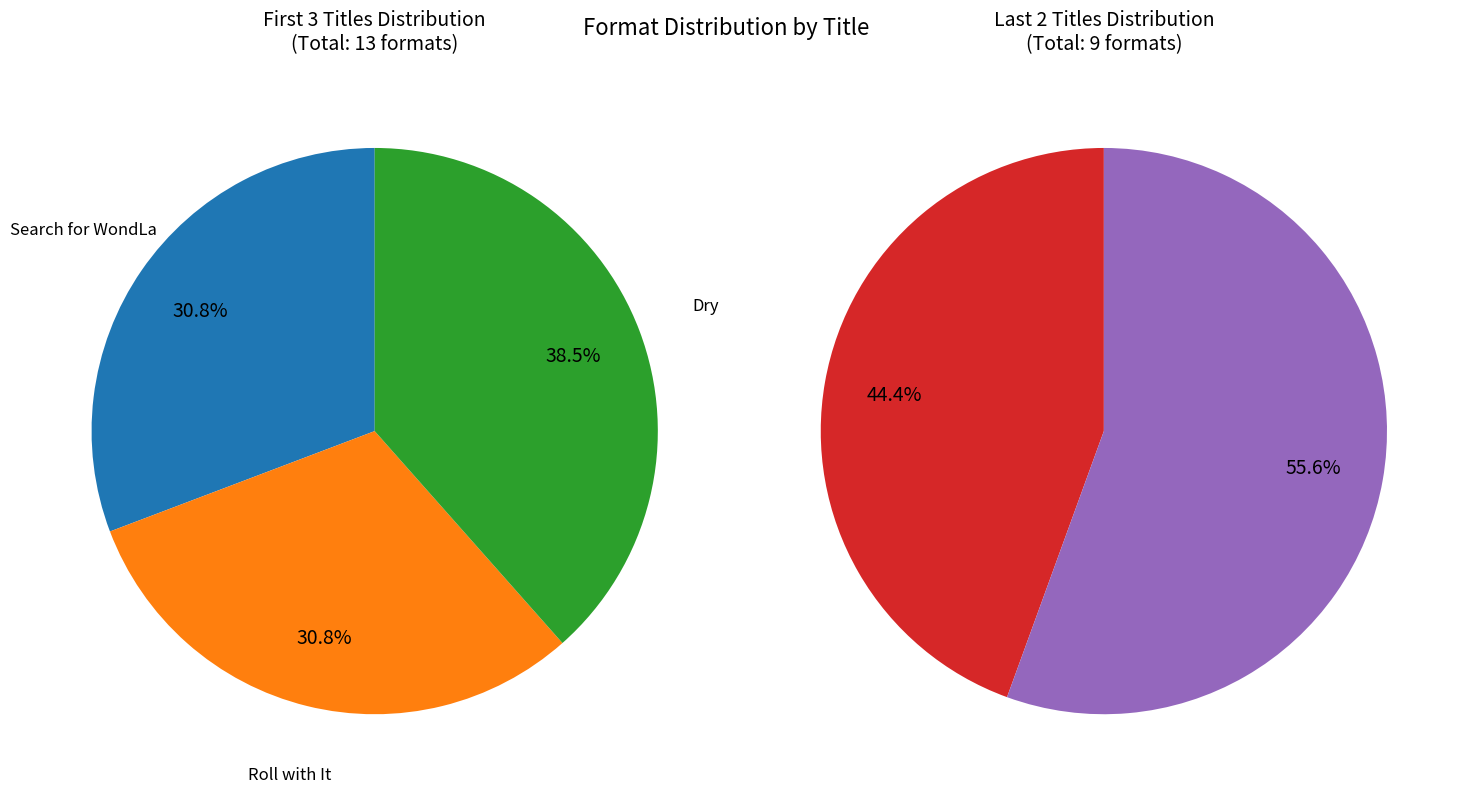

Which slice is the smallest?

Search for WondLa